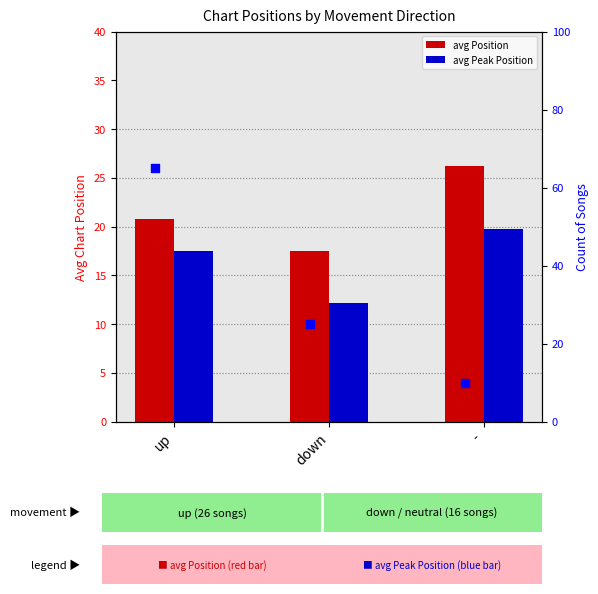

Which series reaches the minimum Y coordinate?

count (scaled)